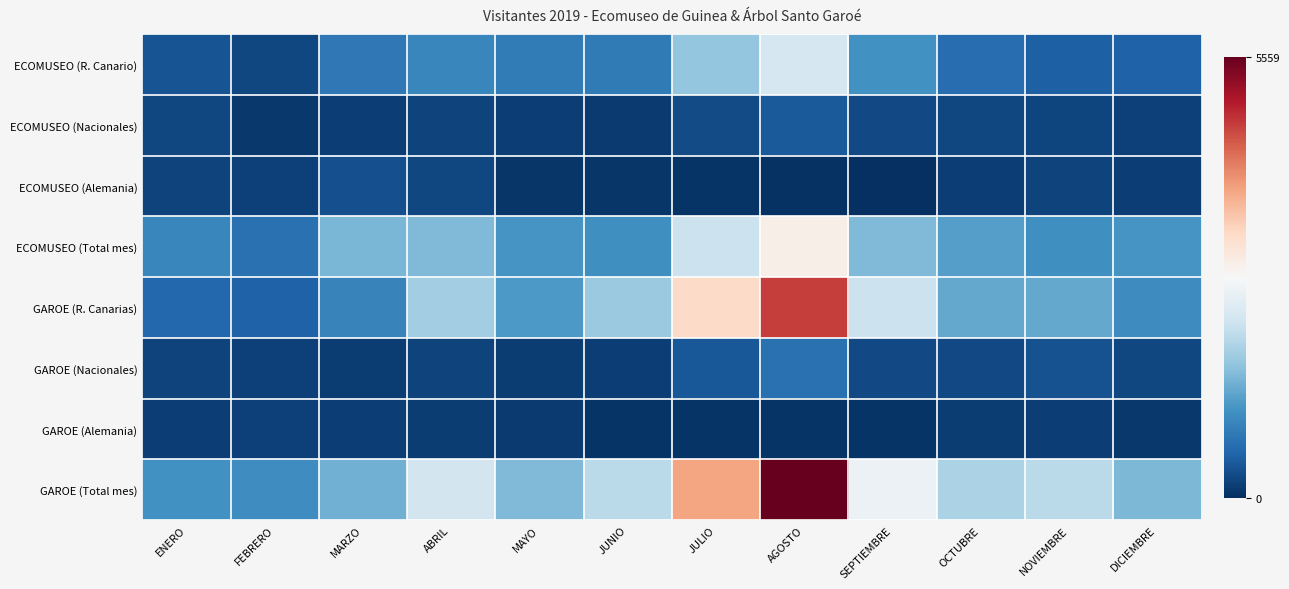

List the series in order of their peak value, highest first.

GAROE (Total mes), GAROE (R. Canarias), ECOMUSEO (Total mes), ECOMUSEO (R. Canario), GAROE (Nacionales), ECOMUSEO (Nacionales), ECOMUSEO (Alemania), GAROE (Alemania)